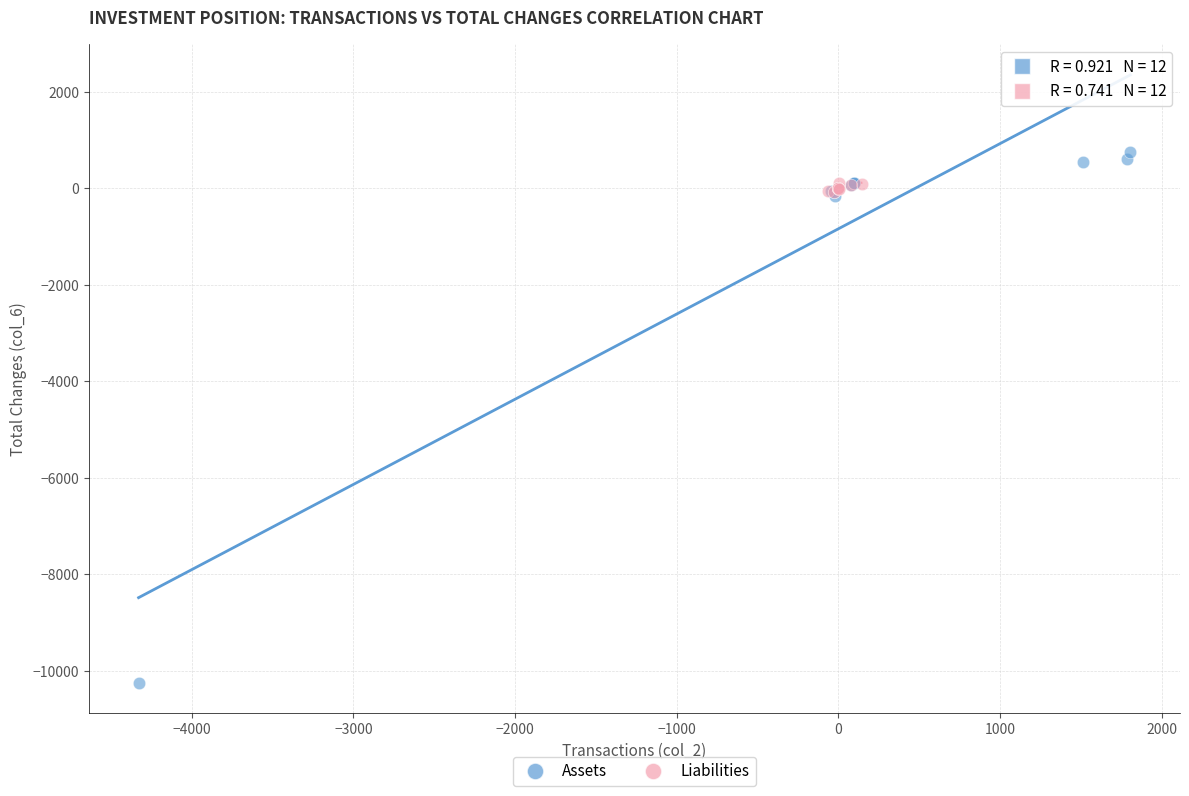

Which series has the largest Y range (max minus min)?

Assets